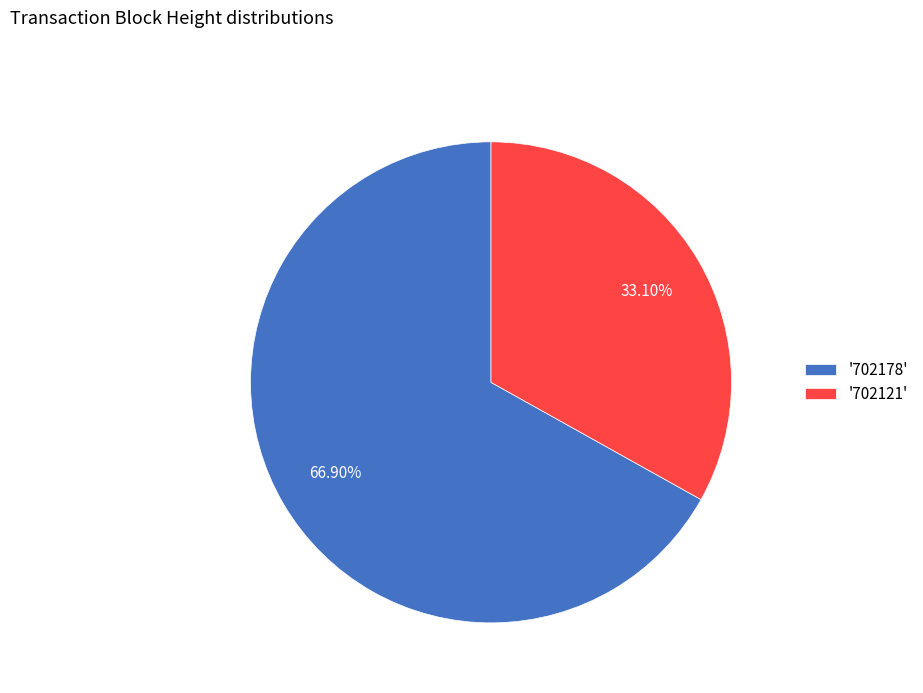

How many segments does this pie chart have?

2